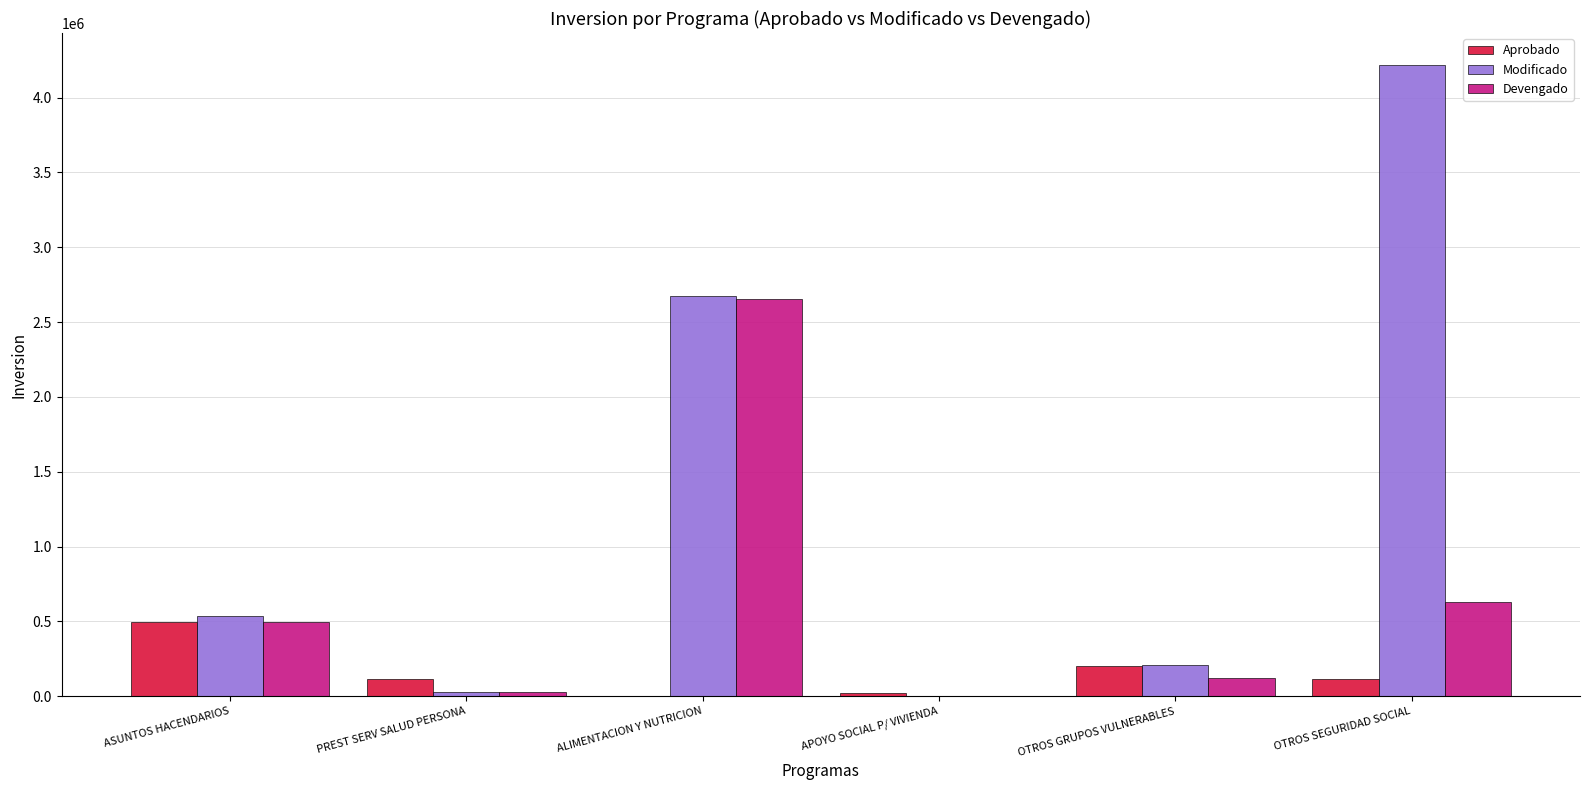

At which label does Modificado first exceed 537656?

ASUNTOS HACENDARIOS